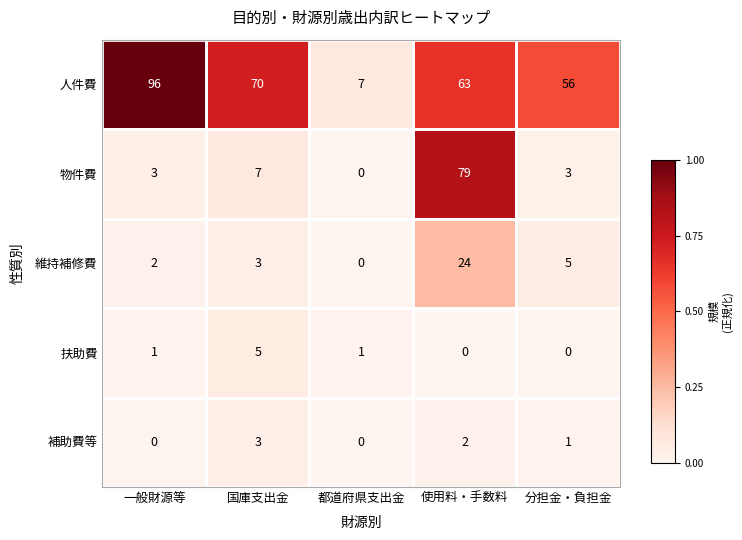

Between 国庫支出金 and 分担金・負担金, which series saw the biggest shift?

人件費